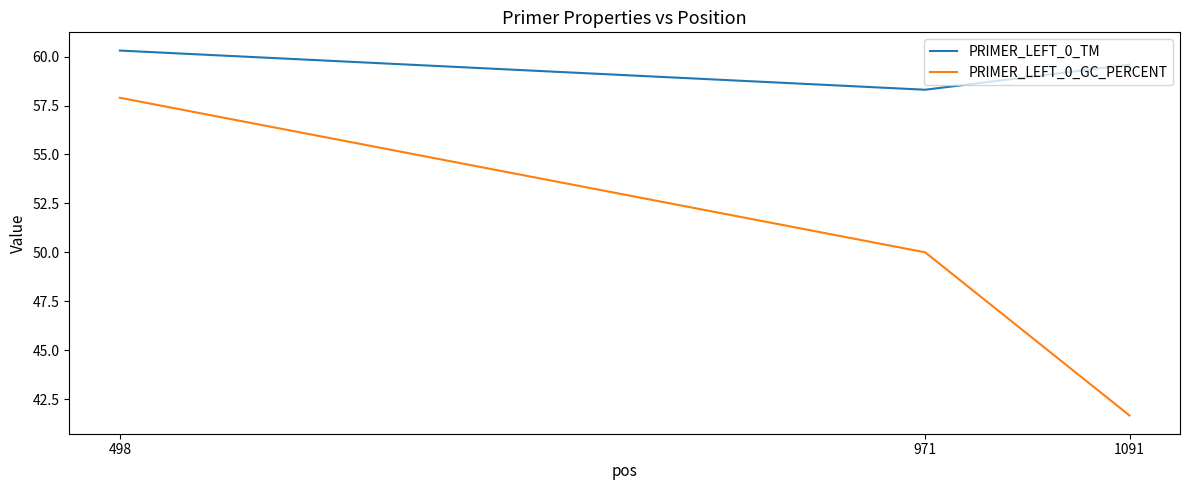

Rank the series by their average value, from highest to lowest.

PRIMER_LEFT_0_TM, PRIMER_LEFT_0_GC_PERCENT